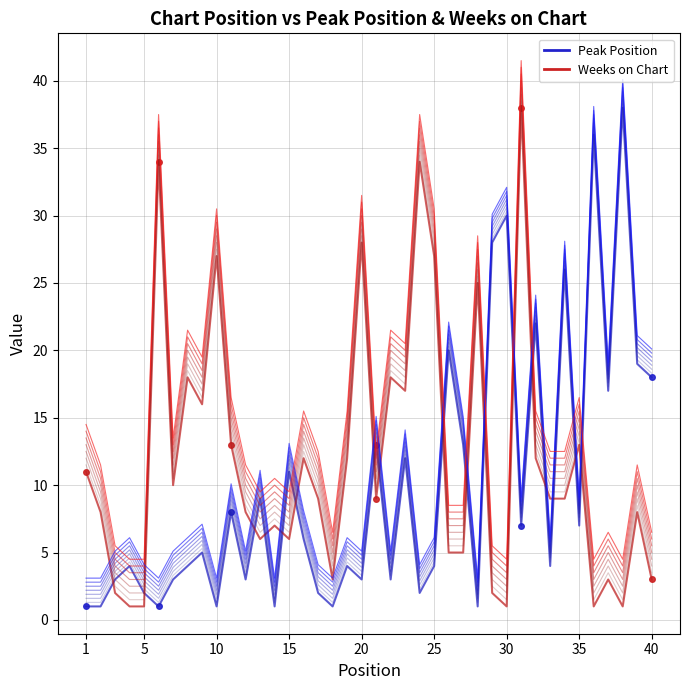

Which series ends up on top after the final intersection of Weeks on Chart +0 and Peak Position +0?

Peak Position +0